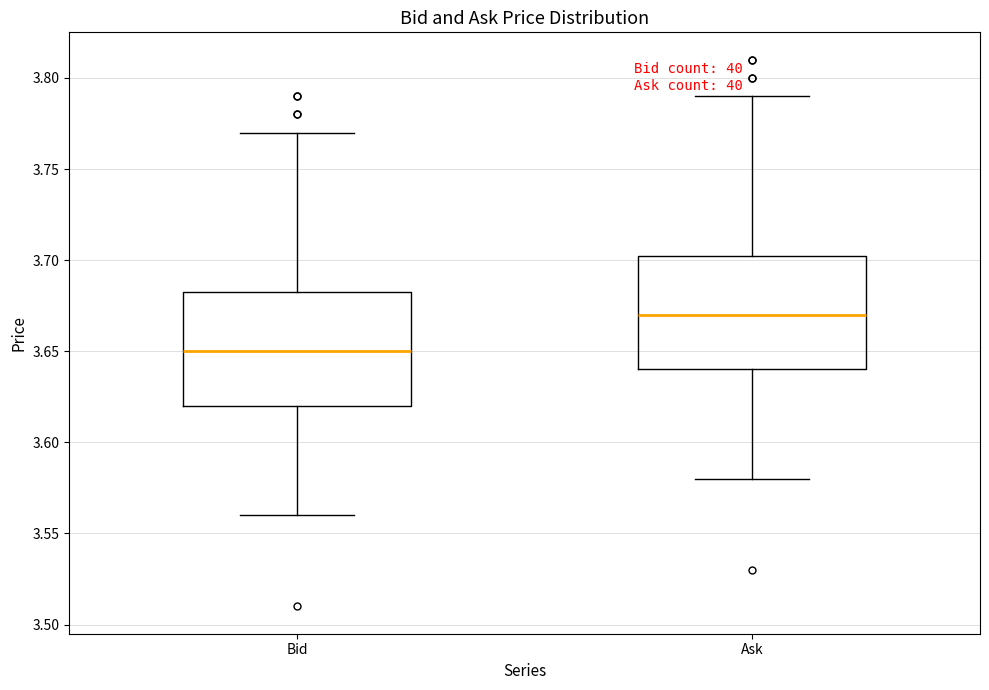

Which box's median line is the lowest?

Bid